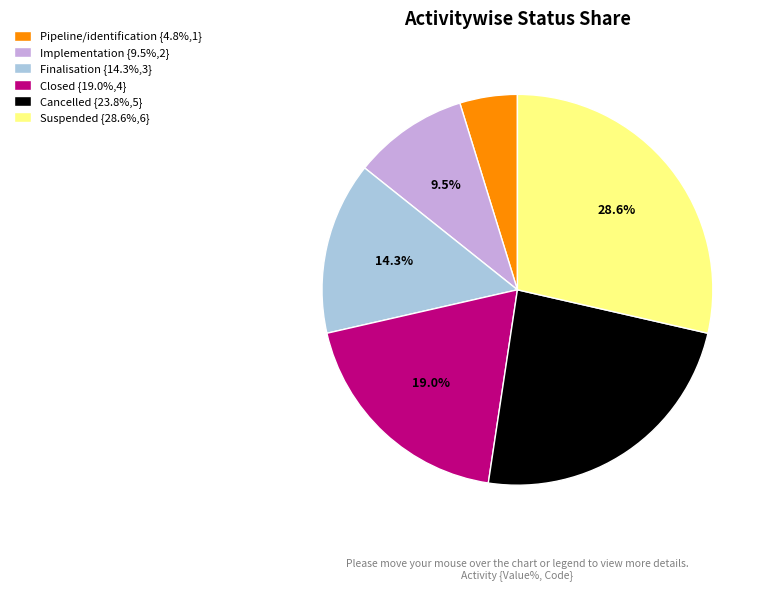

Is there any slice that represents more than half of the pie?

No